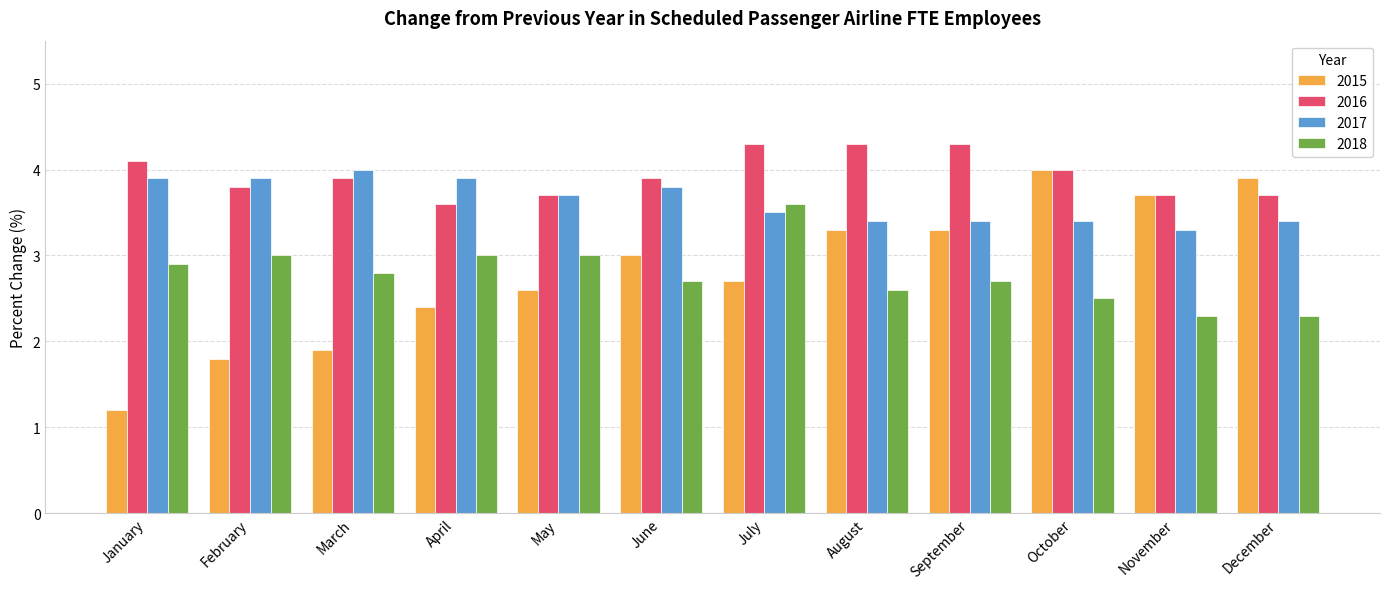

What is the total value across all series at July?

14.1